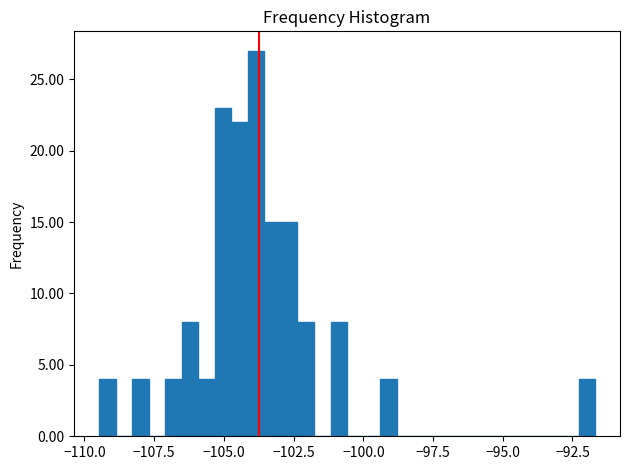

Around what value on the x-axis is the tallest bar? Give the approximate position of its centre, as read against the axis.

-104.0